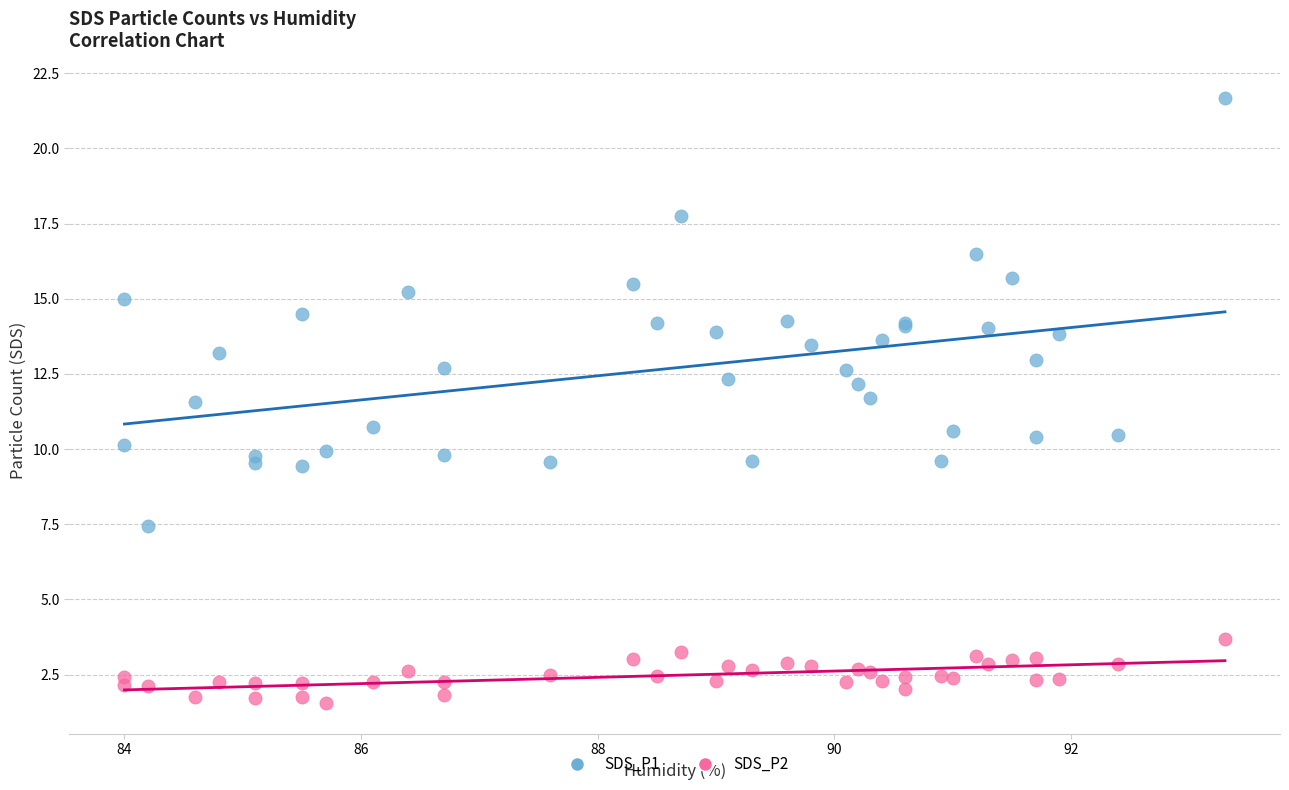

What is the X range (max minus min) for the scatter plot?

9.3